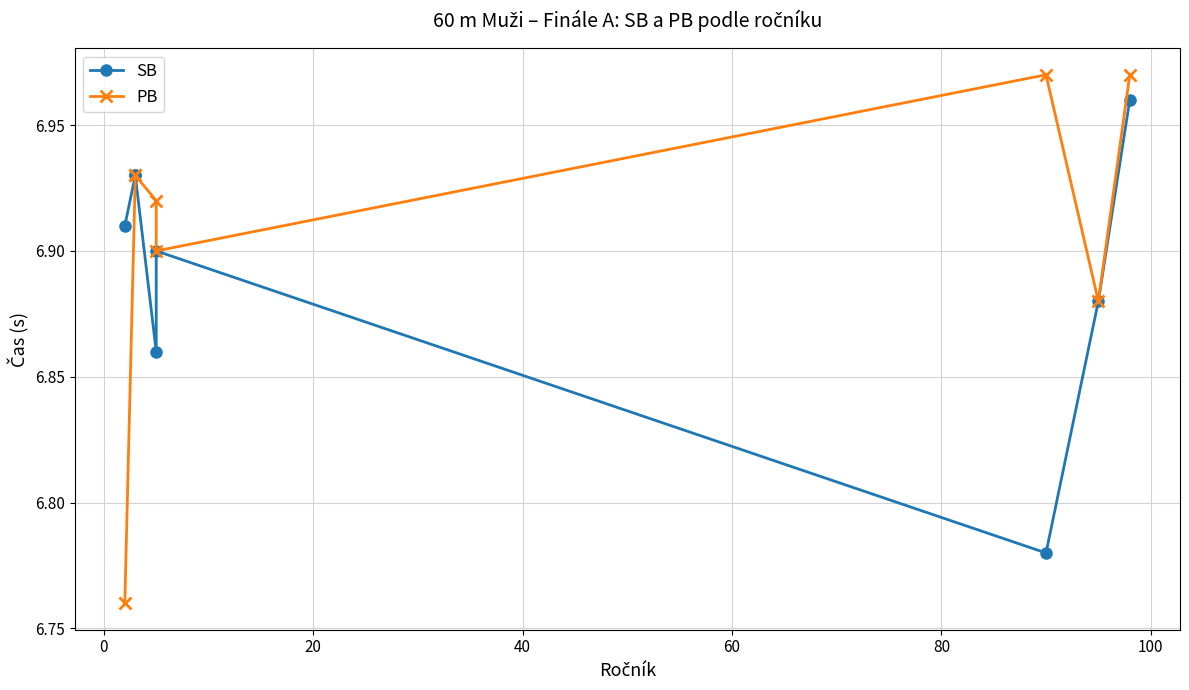

True or false: PB and SB cross at least once.

False